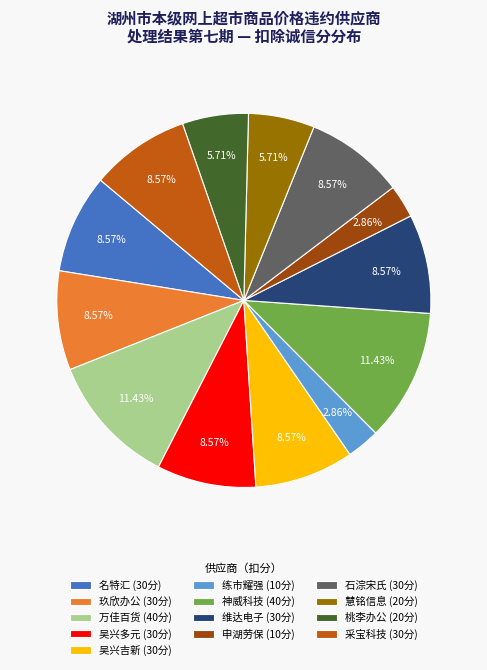

Is the sum of 维达电子 (30分) and 吴兴多元 (30分) greater than half?

No